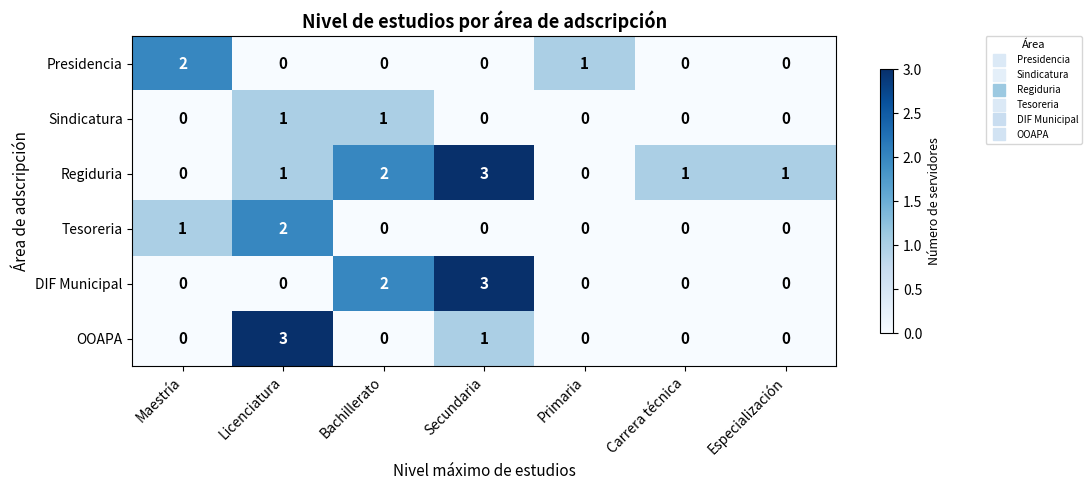

Which series has the largest total across all categories?

Regiduria